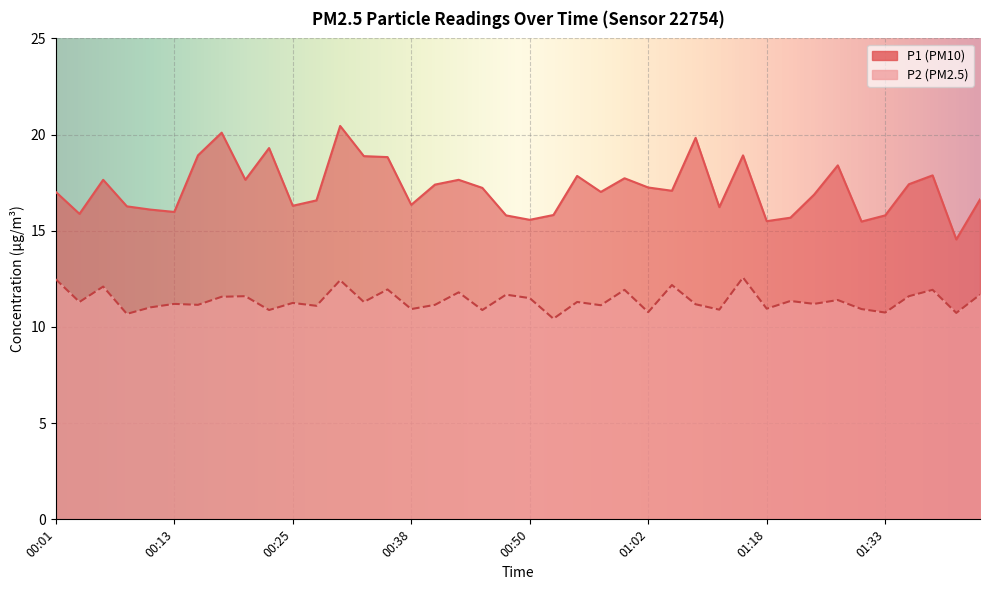

Is it true that P1 equals 15.7 at 01:20?

True